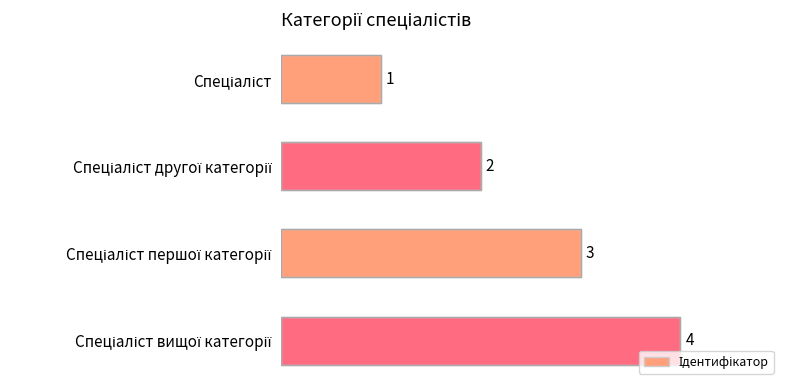

What is the sum of all values?

10